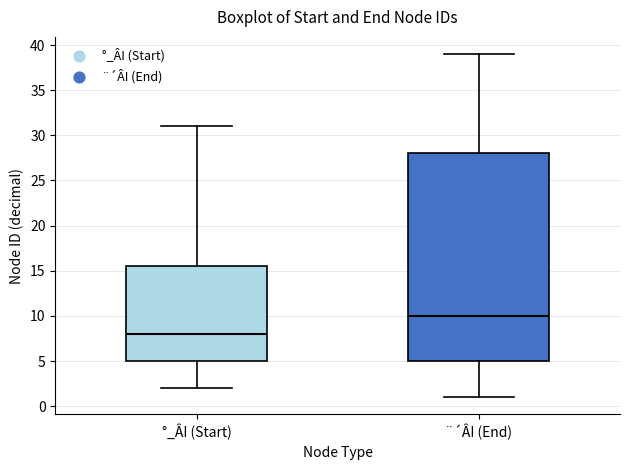

Reading left to right, read every box against the y-axis: the position of its median line, the range the box covers, and the ends of its whiskers. The values are not printed on the chart, so give them approximately, as read against the axis.

°_ÂI (Start): median 8.0, box 5.0 to 15.5, whiskers 2.0 to 31.0
¨´ÂI (End): median 10.0, box 5.0 to 28.0, whiskers 1.0 to 39.0